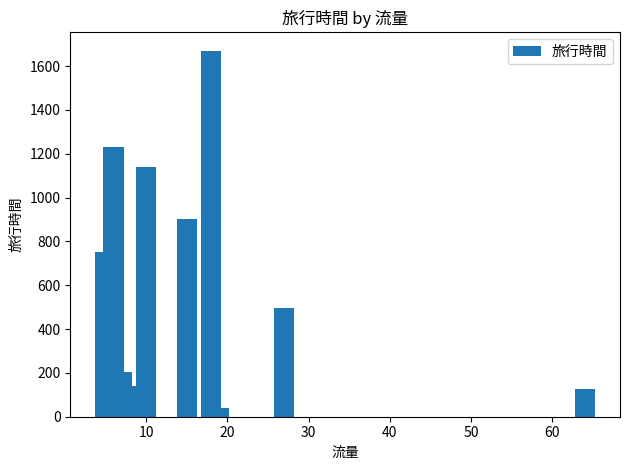

What is the ratio of the value at 0 to the value at 60?

1.5